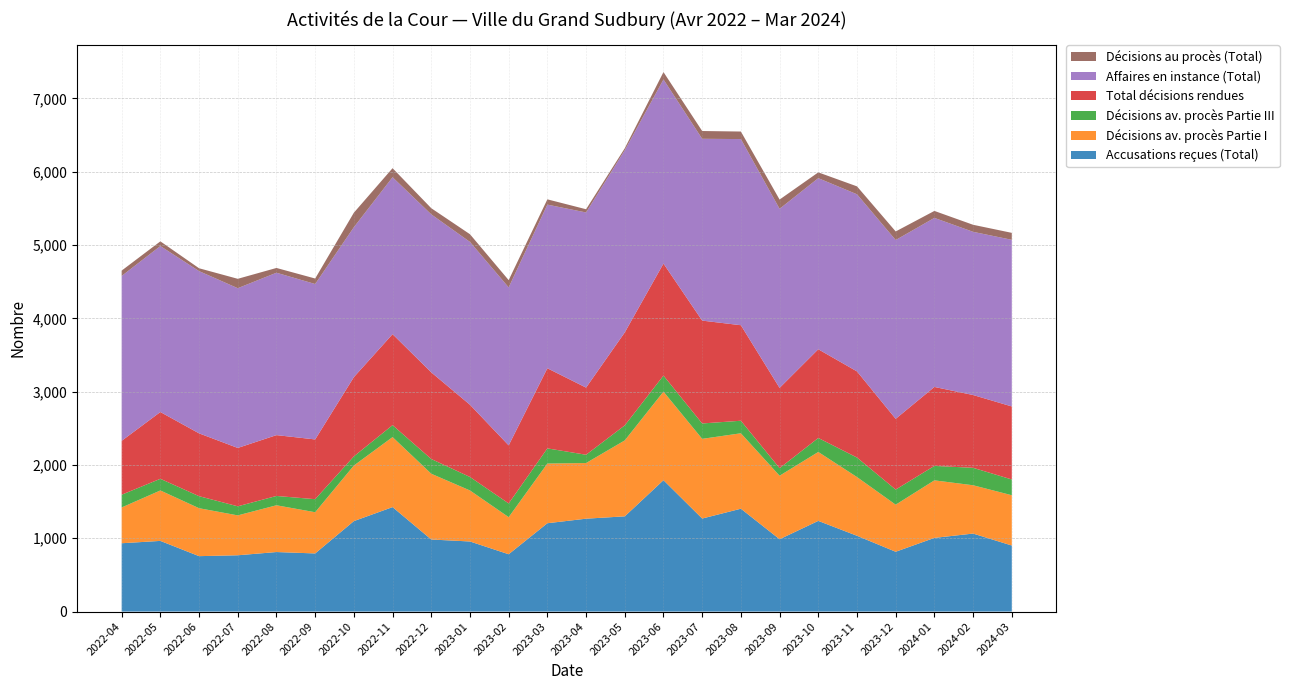

Reading left to right, transcribe all the data shown in this chart.

Accusations reçues (Total): 932	964	756	768	812	793	1234	1425	983	956	782	1205	1267	1299	1792	1269	1403	987	1237	1034	816	1005	1064	901
Décisions av. procès Partie I: 488	688	654	544	638	562	758	955	897	696	506	814	759	1036	1208	1087	1029	866	940	801	642	785	659	686
Décisions av. procès Partie III: 174	159	164	124	127	178	125	163	201	184	187	207	113	205	219	210	171	103	191	266	206	197	238	215
Total décisions rendues: 735	911	857	796	830	815	1081	1241	1182	985	792	1093	916	1268	1528	1403	1303	1095	1210	1175	965	1077	993	996
Affaires en instance (Total): 2249	2264	2213	2179	2215	2120	2045	2141	2155	2221	2155	2232	2389	2485	2511	2480	2539	2443	2334	2416	2439	2306	2226	2273
Décisions au procès (Total): 73	64	39	128	65	75	198	123	84	105	99	72	44	27	101	106	103	126	79	108	117	95	96	95